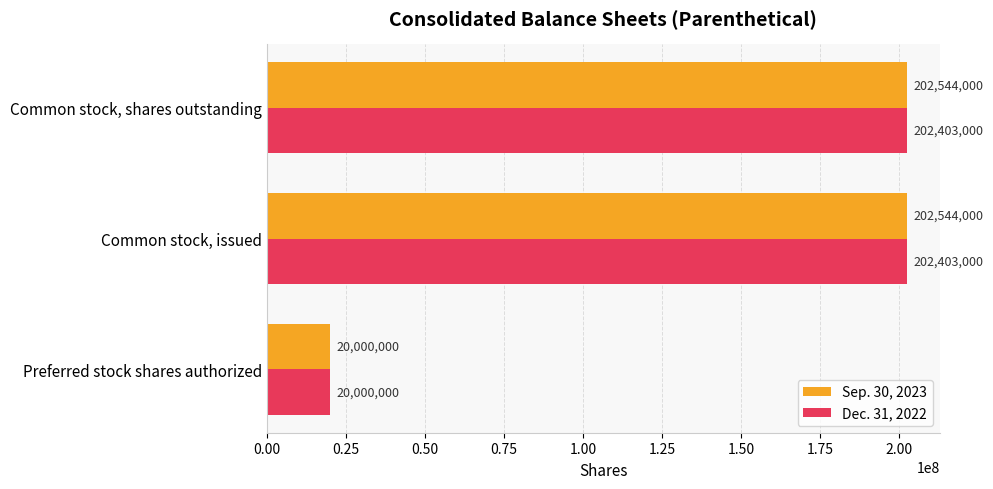

At which label is Dec. 31, 2022 closest to 111201500?

Preferred stock shares authorized